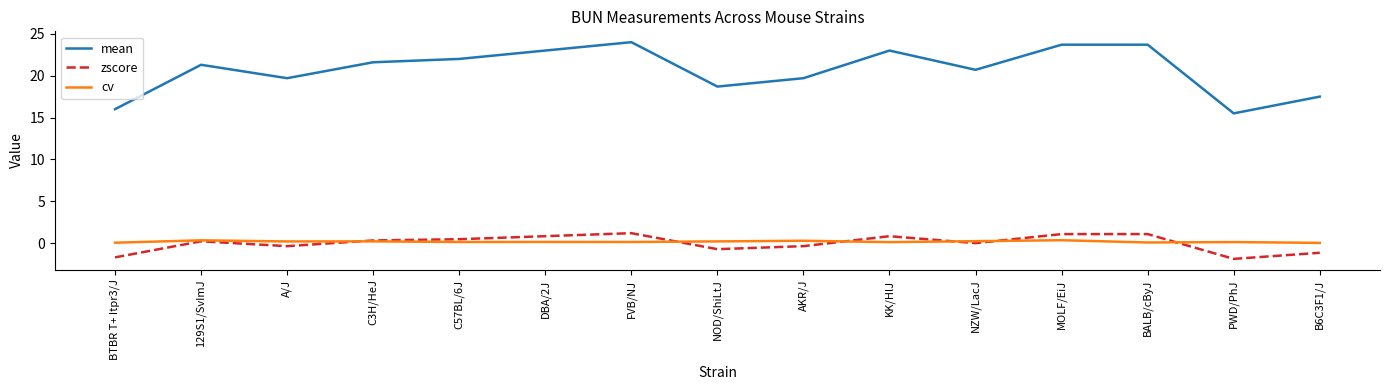

How many lines are shown in the chart?

3